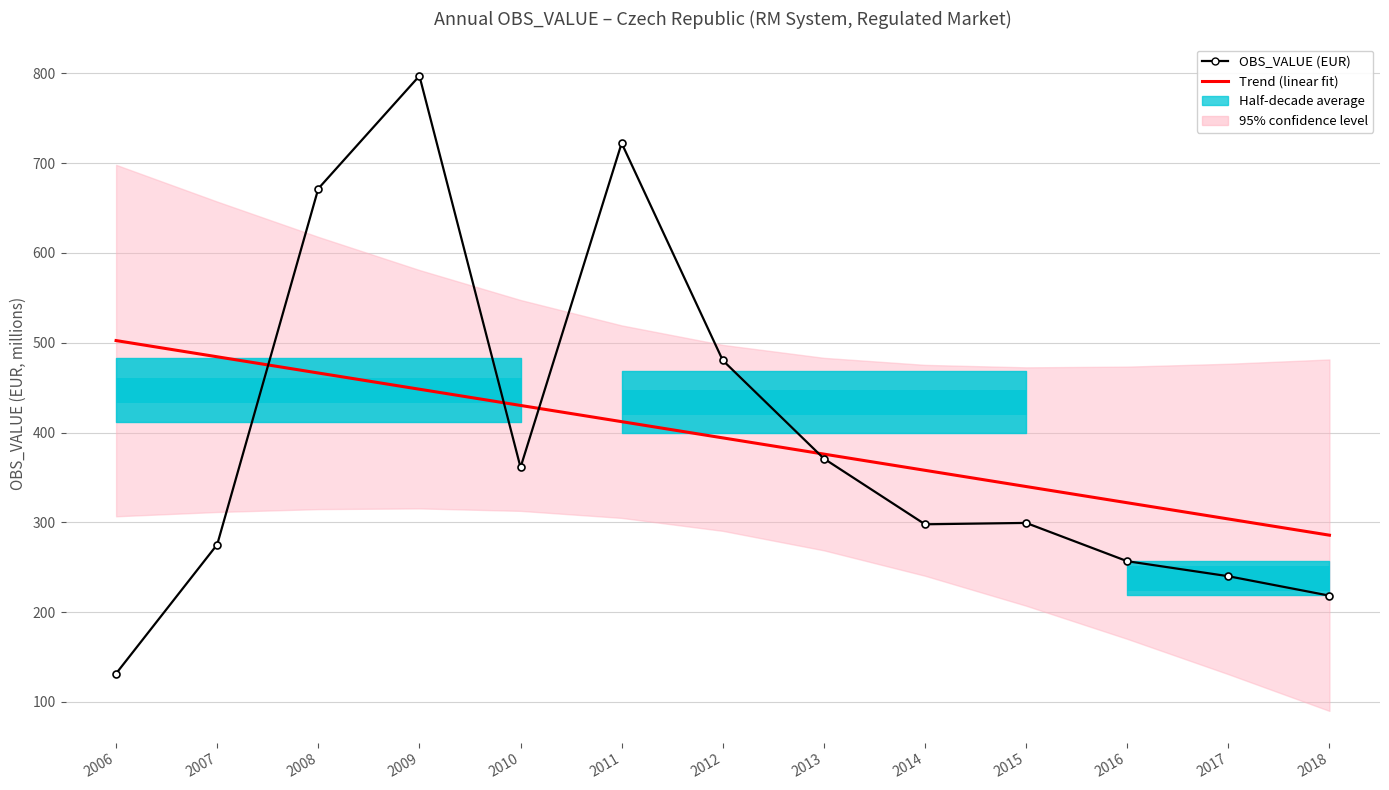

How many interior local peaks (higher than both neighbors) does the data have?

3